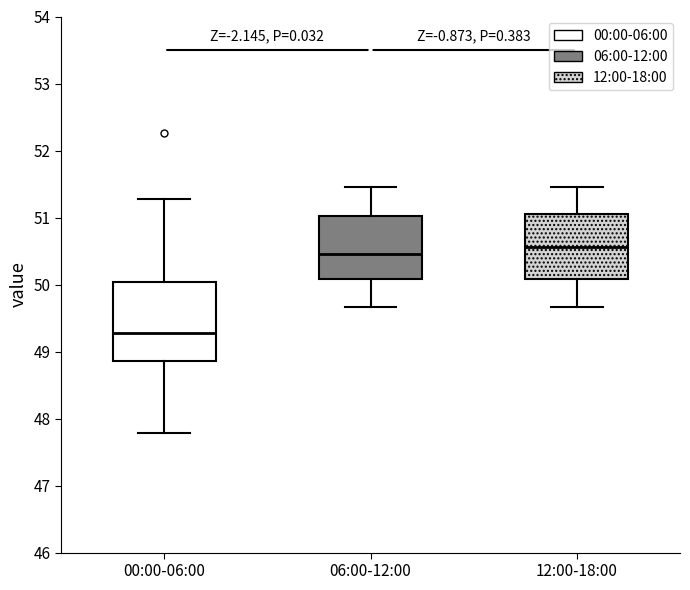

Which box's median line is the highest?

12:00-18:00